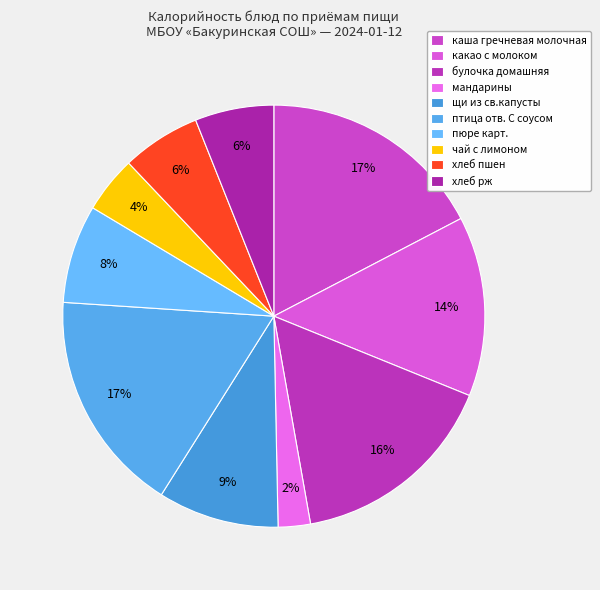

Does какао с молоком account for over 50% of the chart?

No